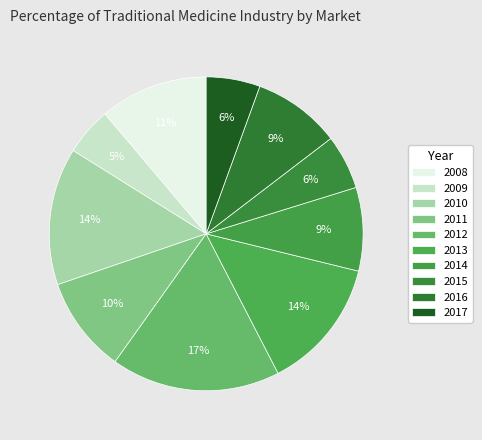

Does 2013 account for over 50% of the chart?

No